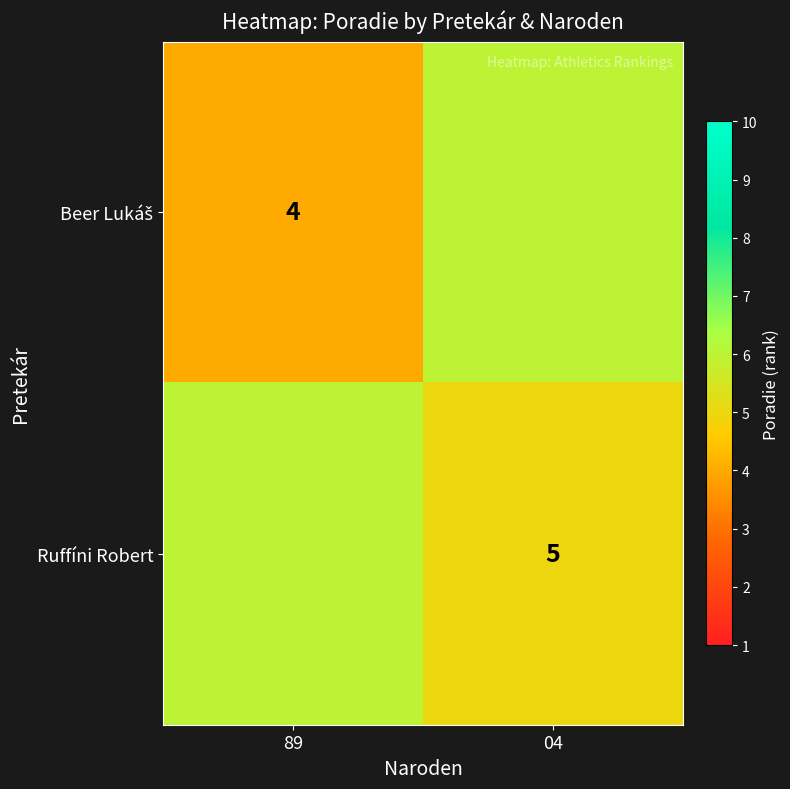

The Ruffíni Robert series shows 2 at 04. True or false?

False